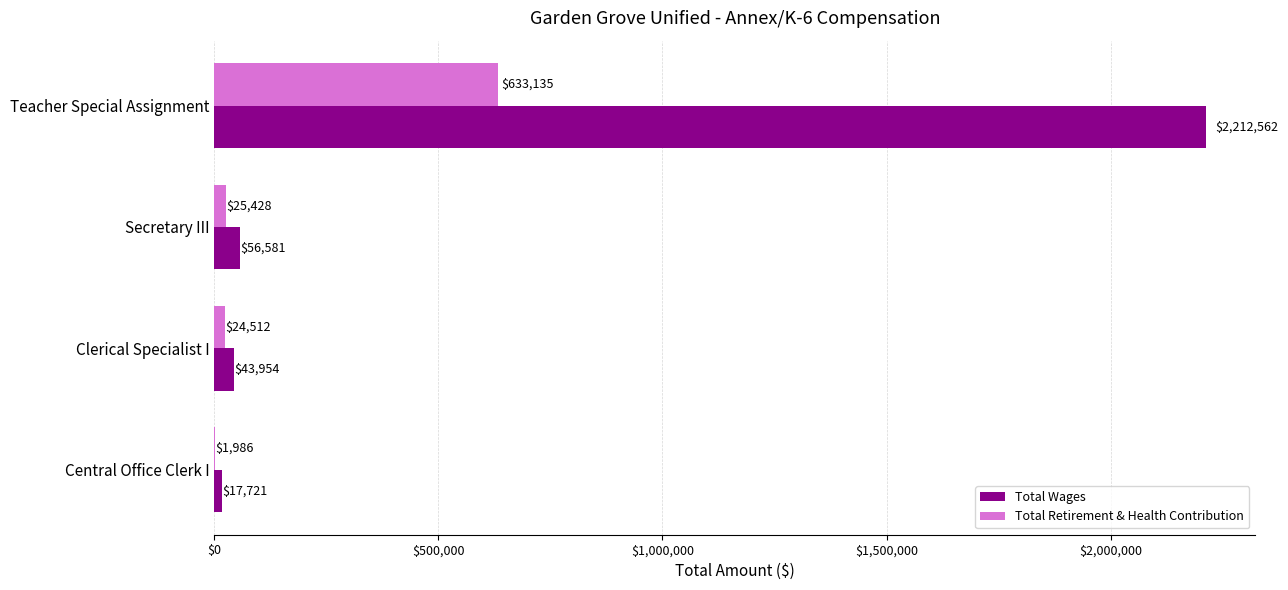

At which category is the sum across all series the highest?

Teacher Special Assignment